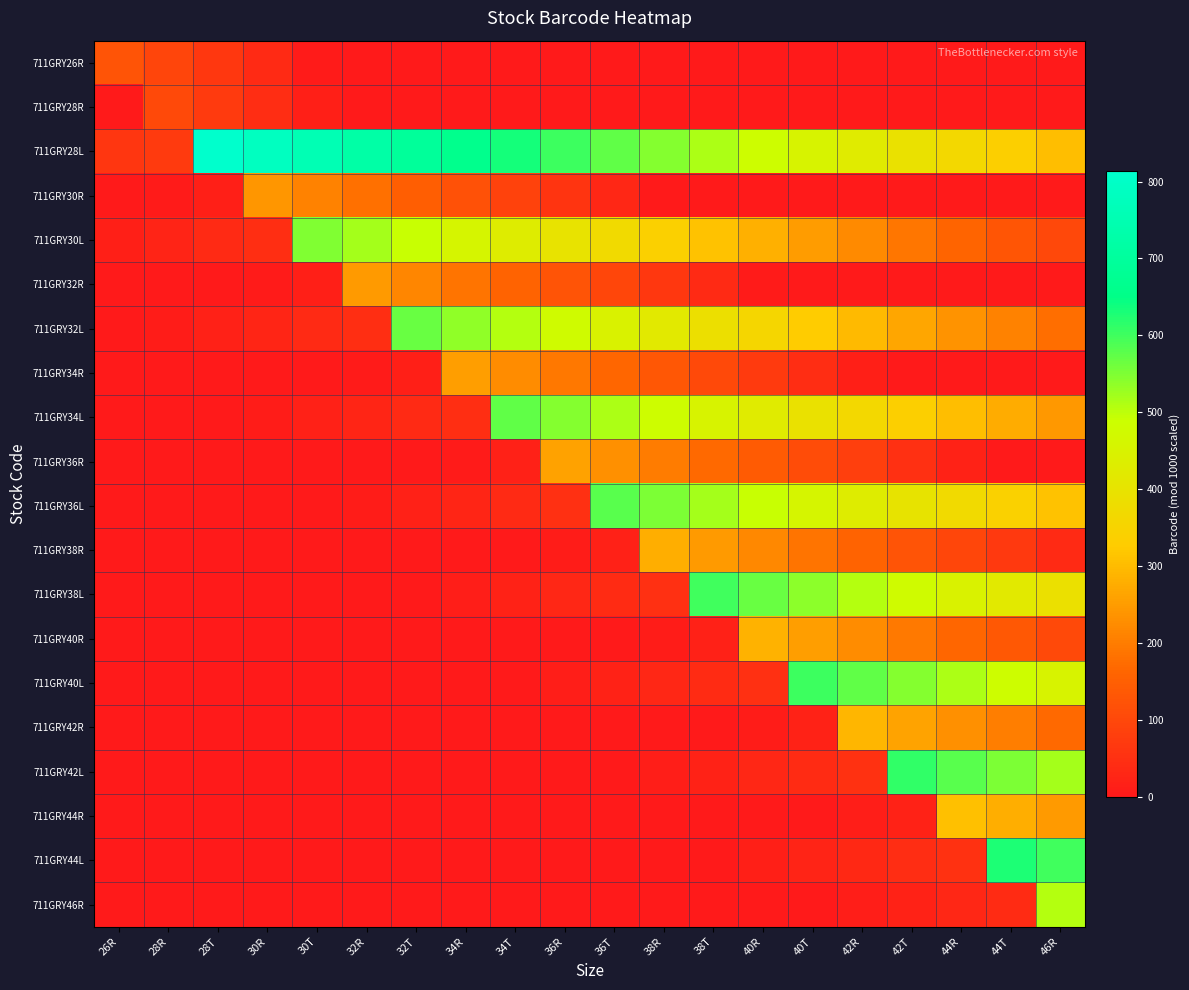

Which series has the widest spread of values?

711GRY28L